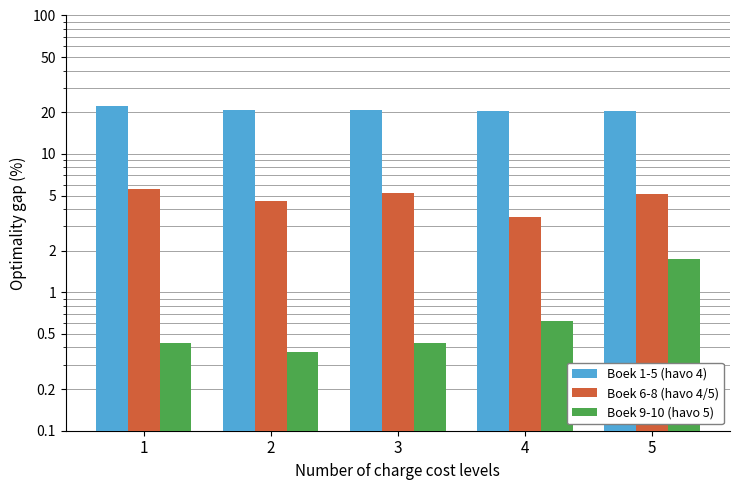

What is the value of the Boek 9-10 (havo 5) bar at the 1st from the left?

0.4